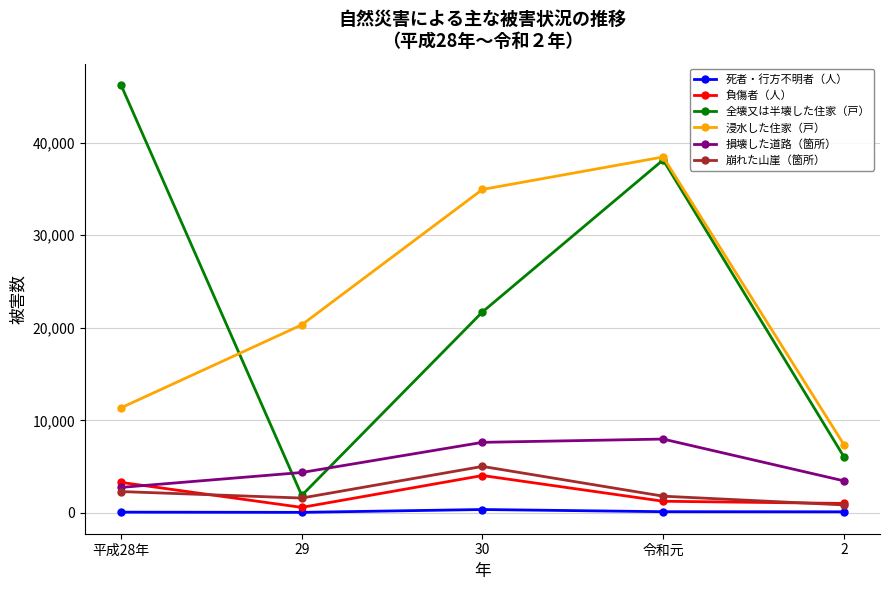

What is the difference between the second highest and minimum values in the 全壊又は半壊した住家（戸） series?

36231